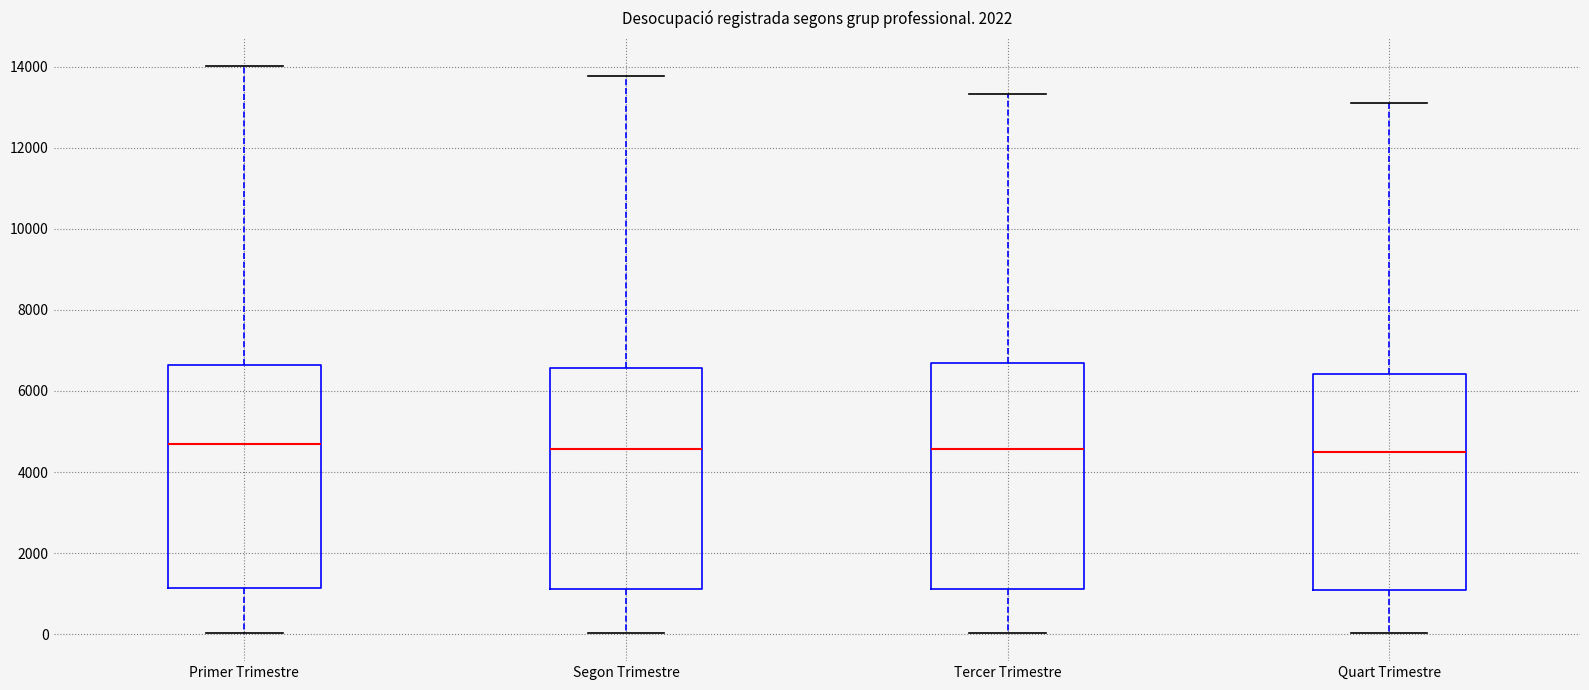

Reading left to right, transcribe this box plot: for each box, give where its median line is, the range the box spans, and where its two whiskers end, as read against the y-axis. The values are not printed on the chart, so give them approximately, as read against the axis.

Primer Trimestre: median 4600, box 1200 to 6600, whiskers 0 to 14000
Segon Trimestre: median 4600, box 1200 to 6600, whiskers 0 to 13800
Tercer Trimestre: median 4600, box 1200 to 6600, whiskers 0 to 13400
Quart Trimestre: median 4400, box 1000 to 6400, whiskers 0 to 13200